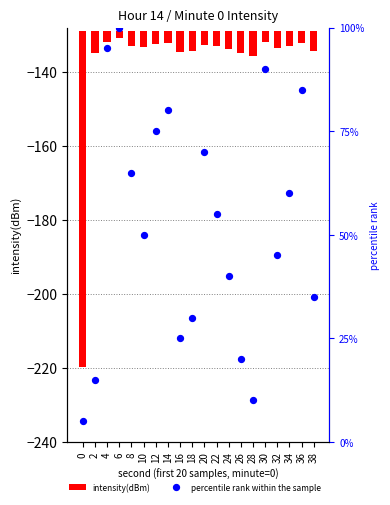

What are all the series names shown in the legend?

intensity(dBm), percentile rank within the sample